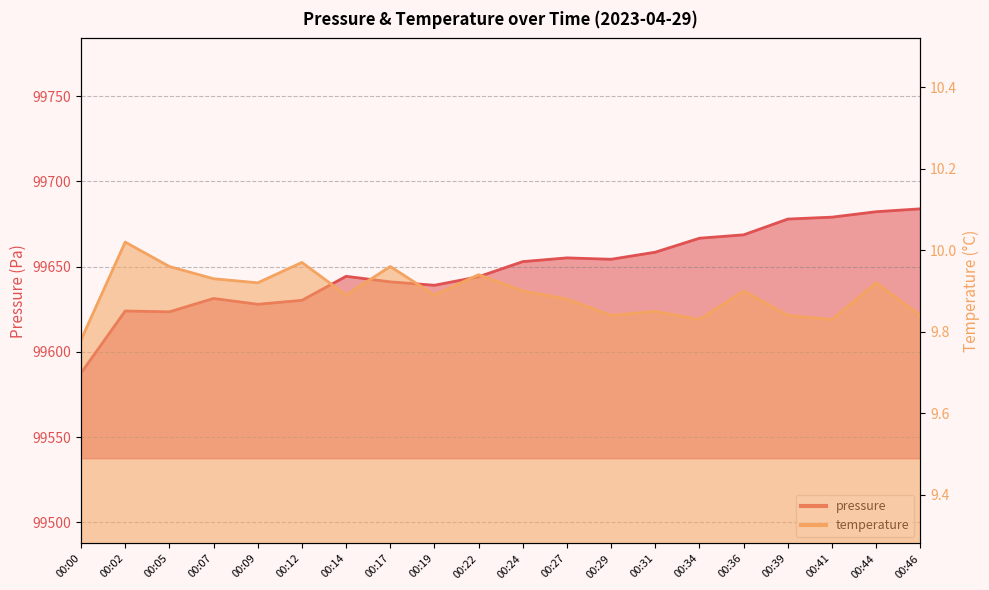

How many values in the pressure series exceed 99652?

10